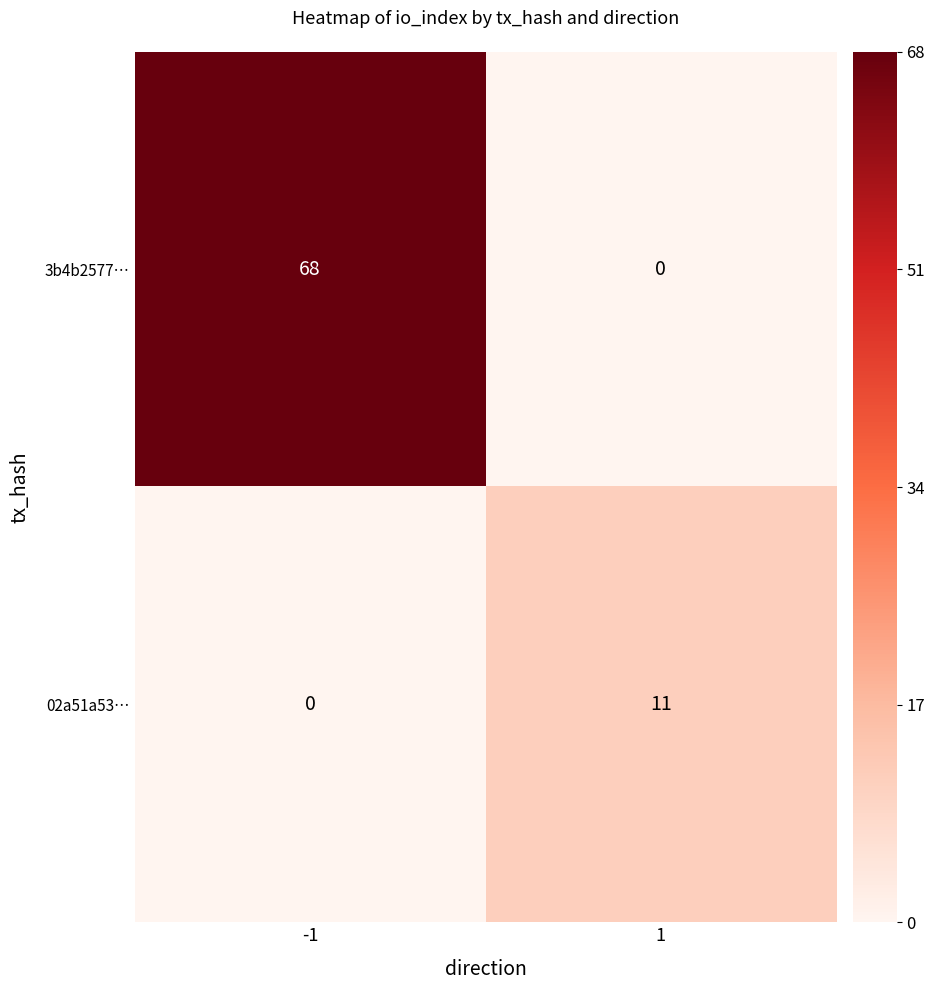

Which series has the widest spread of values?

3b4b2577…